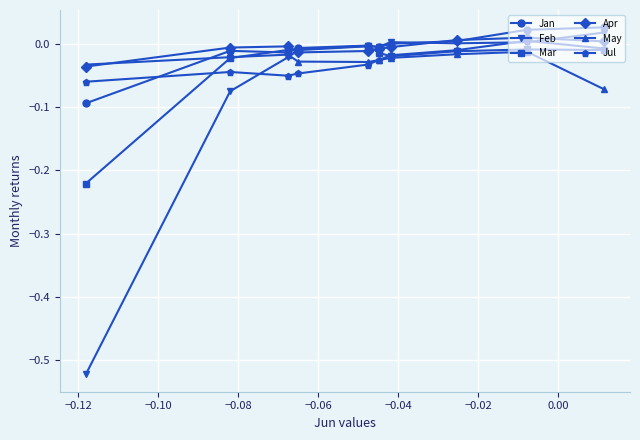

Which series has the widest spread of values?

Feb